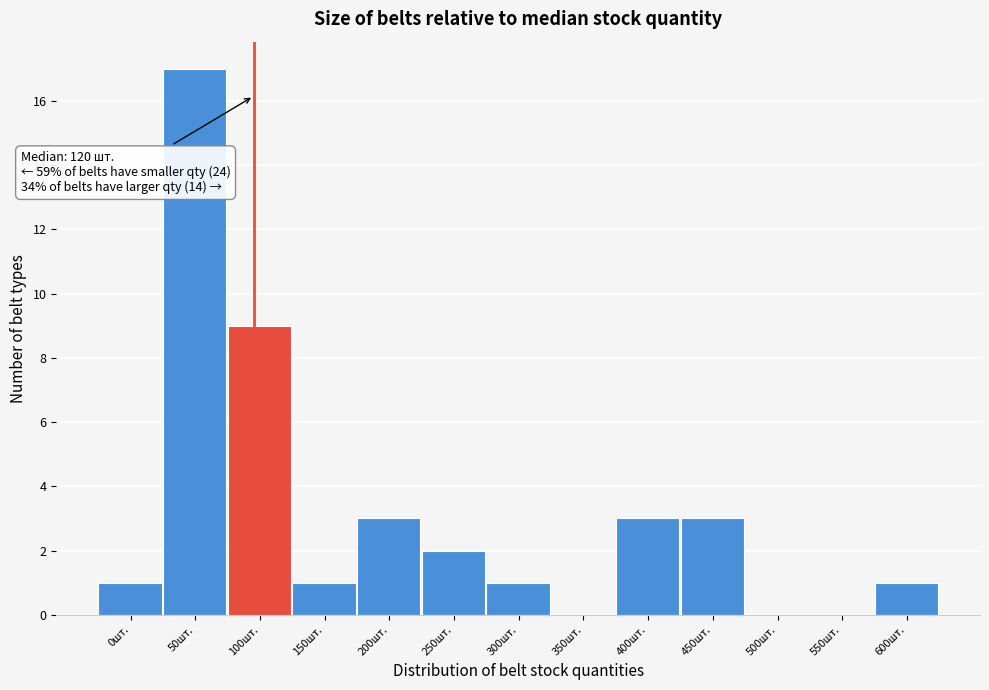

Reading left to right, list all the values displayed in this chart.

0шт.=1	50шт.=17	100шт.=9	150шт.=1	200шт.=3	250шт.=2	300шт.=1	350шт.=0	400шт.=3	450шт.=3	500шт.=0	550шт.=0	600шт.=1